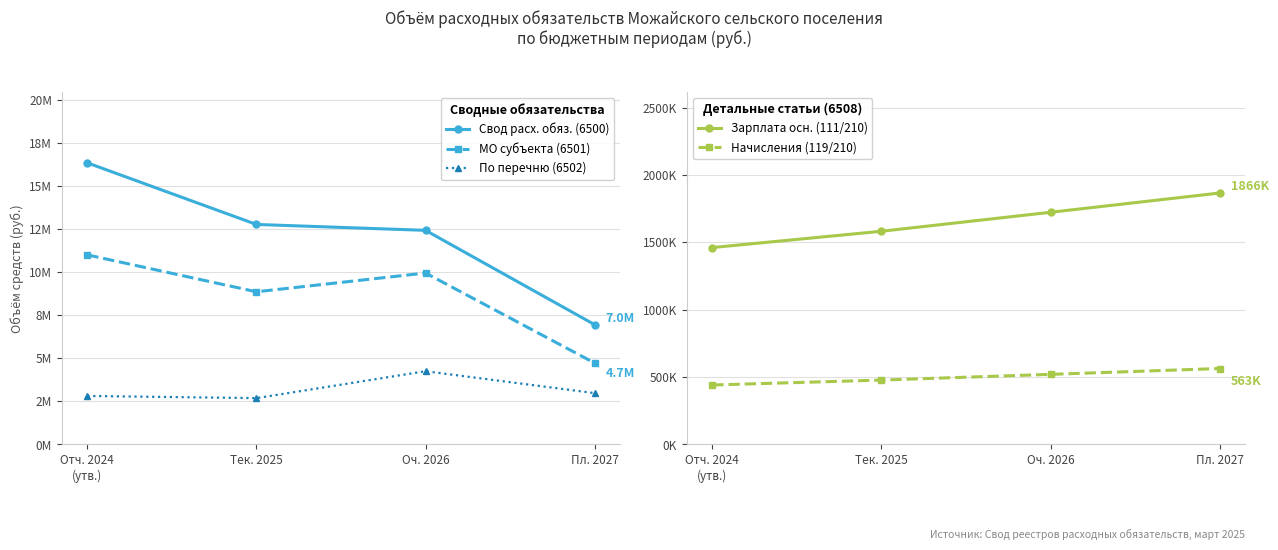

What is the average value of the Начисления (119/210) series?

500616.0